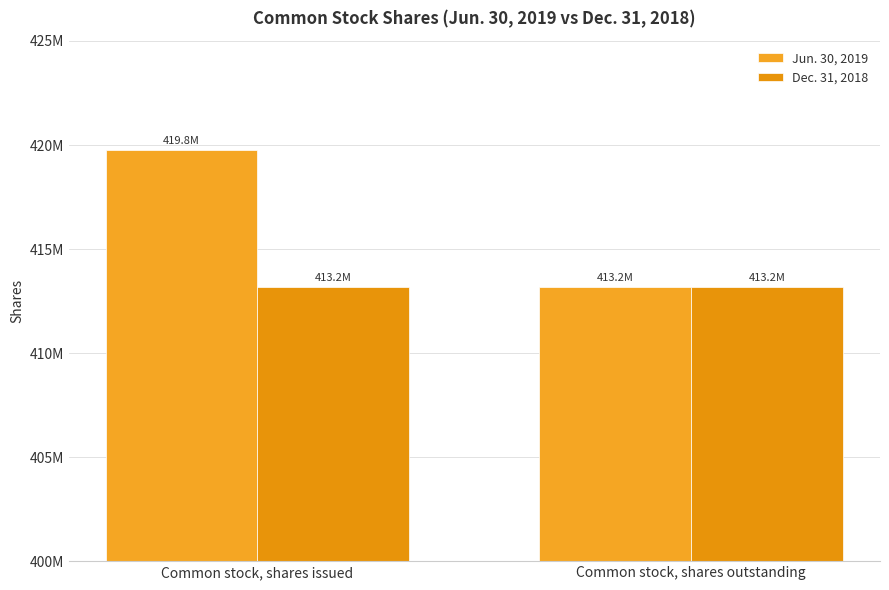

Are the bars grouped side by side (vs. stacked)?

Yes